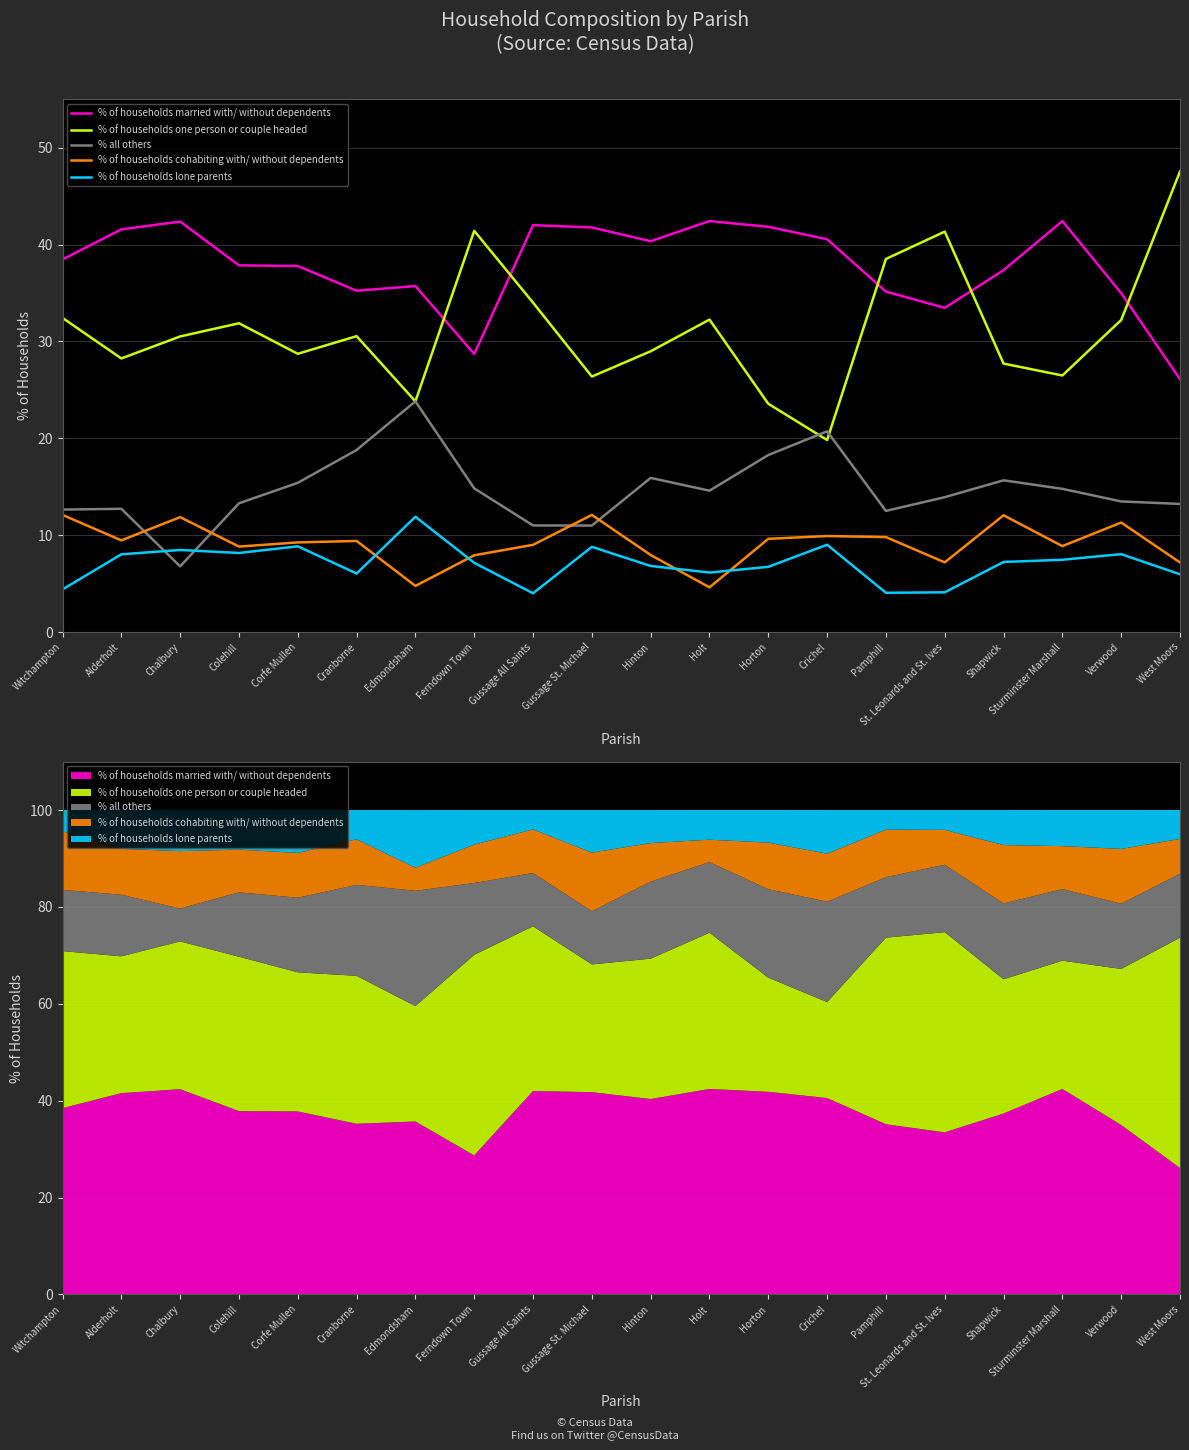

What is the total value across all series at Gussage St. Michael?

100.0